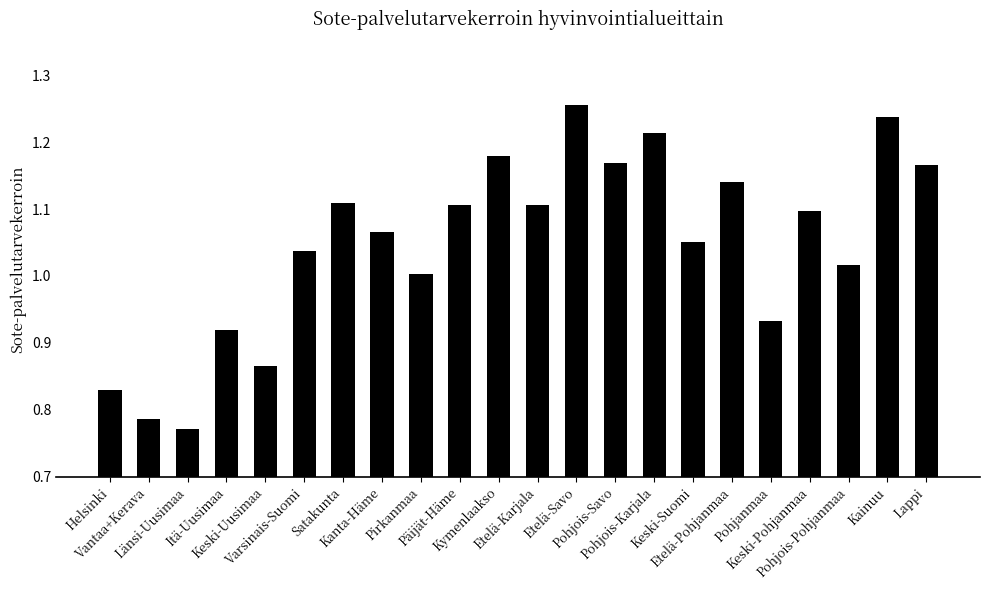

What is the change in value from Länsi-Uusimaa to Itä-Uusimaa?

+0.1